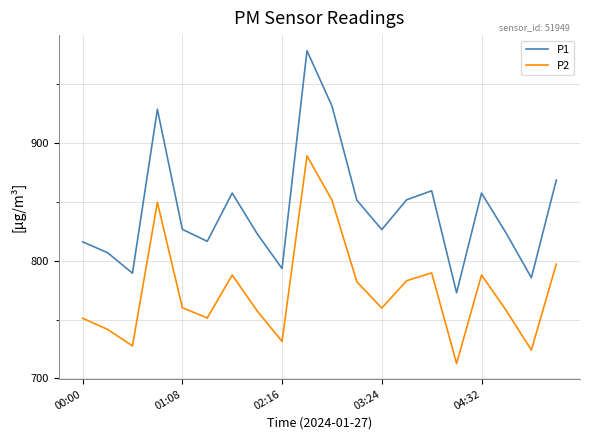

Rank the series by their maximum value, from highest to lowest.

P1, P2